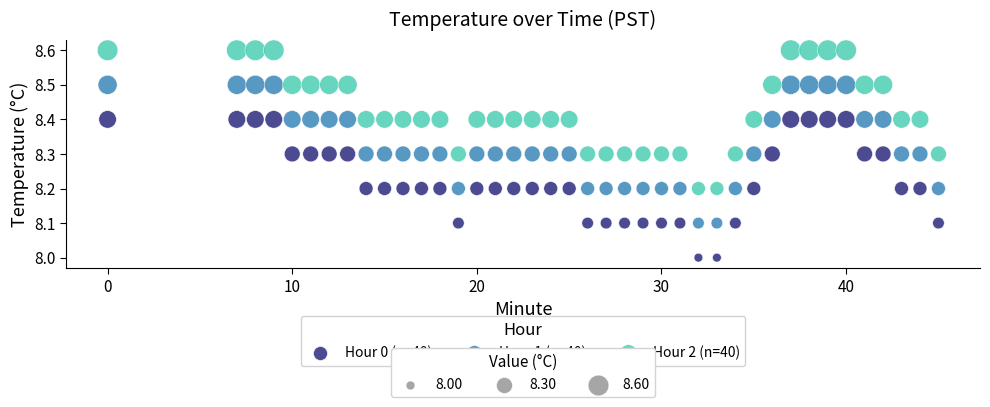

Across all data points, what is the range of X values (max minus min)?

45.0